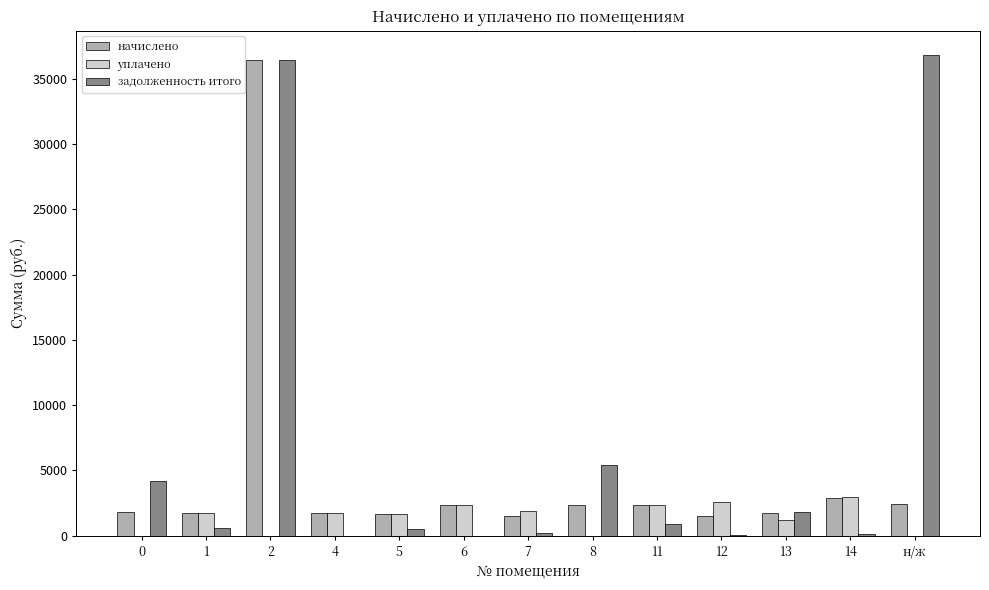

What are all the series names shown in the legend?

начислено, уплачено, задолженность итого